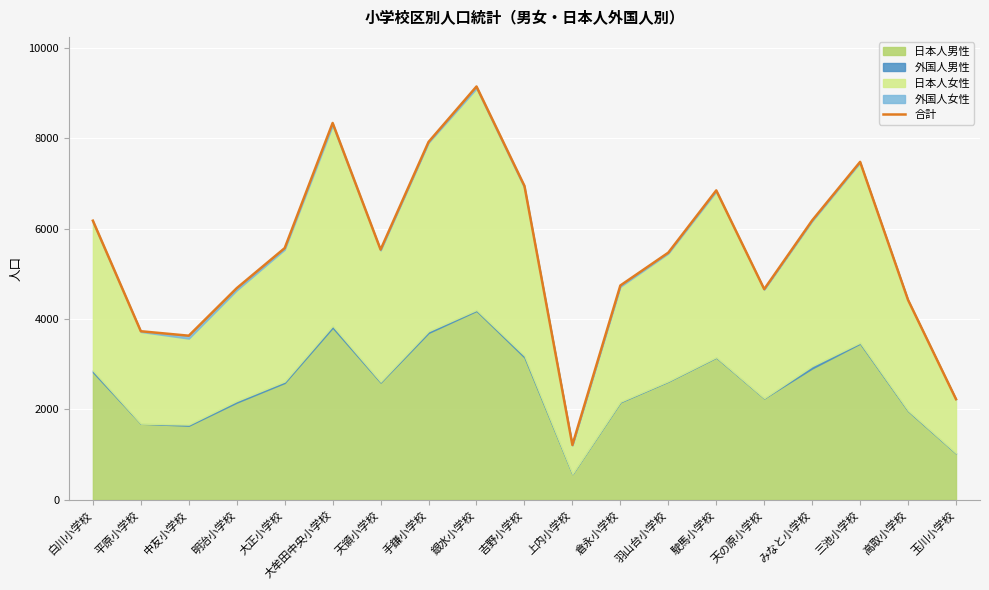

Approximately how many times larger is the value at 明治小学校 compared to 三池小学校?

0.6